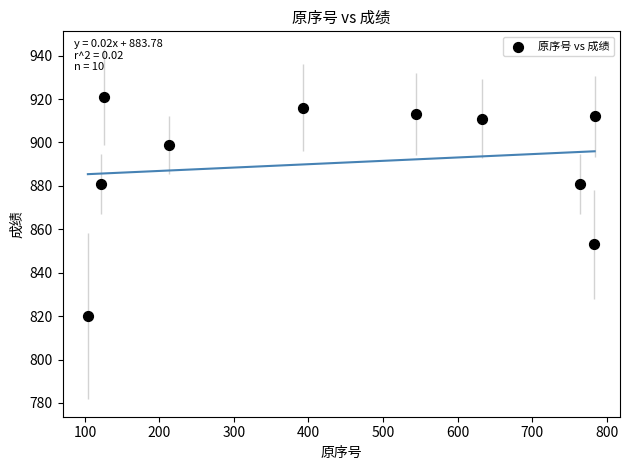

What is the range of Y values (max minus min)?

101